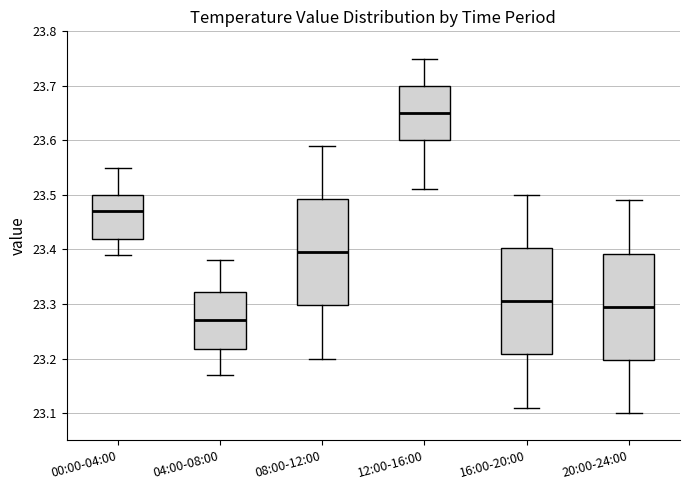

Reading left to right, read every box against the y-axis: the position of its median line, the range the box covers, and the ends of its whiskers. The values are not printed on the chart, so give them approximately, as read against the axis.

00:00-04:00: median 23.47, box 23.42 to 23.50, whiskers 23.39 to 23.55
04:00-08:00: median 23.27, box 23.22 to 23.32, whiskers 23.17 to 23.38
08:00-12:00: median 23.40, box 23.30 to 23.49, whiskers 23.20 to 23.59
12:00-16:00: median 23.65, box 23.60 to 23.70, whiskers 23.51 to 23.75
16:00-20:00: median 23.31, box 23.21 to 23.40, whiskers 23.11 to 23.50
20:00-24:00: median 23.30, box 23.20 to 23.39, whiskers 23.10 to 23.49